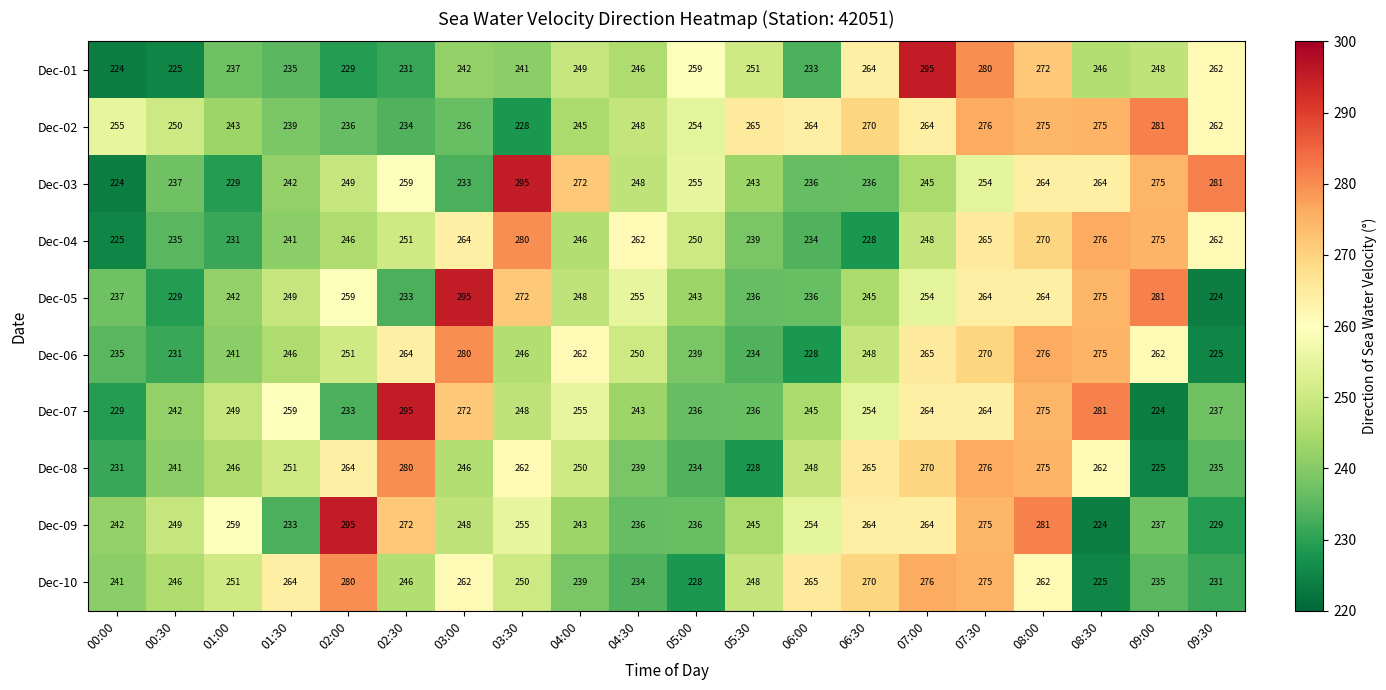

What is the spread (max minus min) of values at 00:30?

25